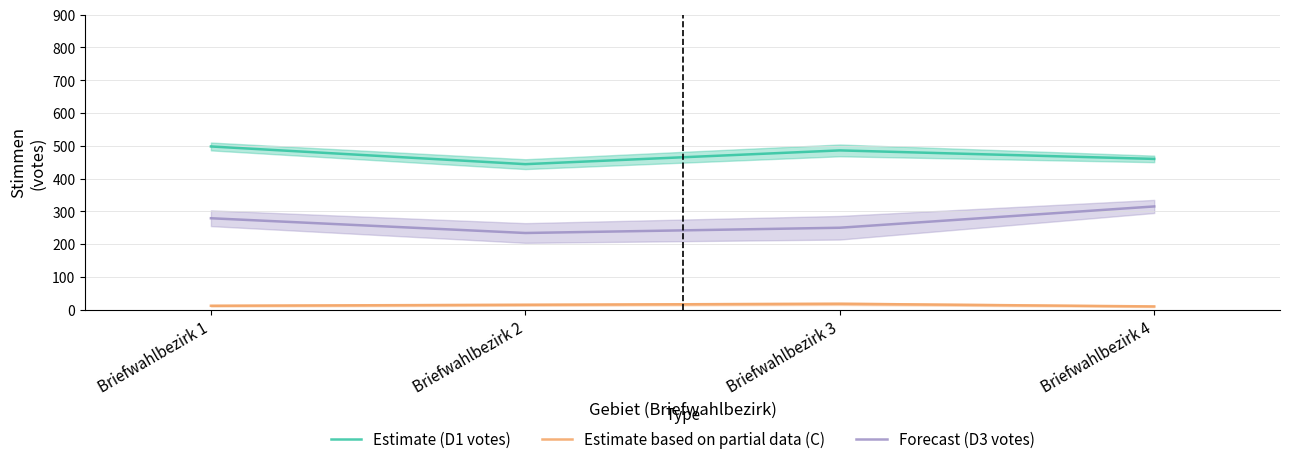

True or false: Estimate (D1 votes) and Estimate based on partial data (C) intersect in this chart.

False